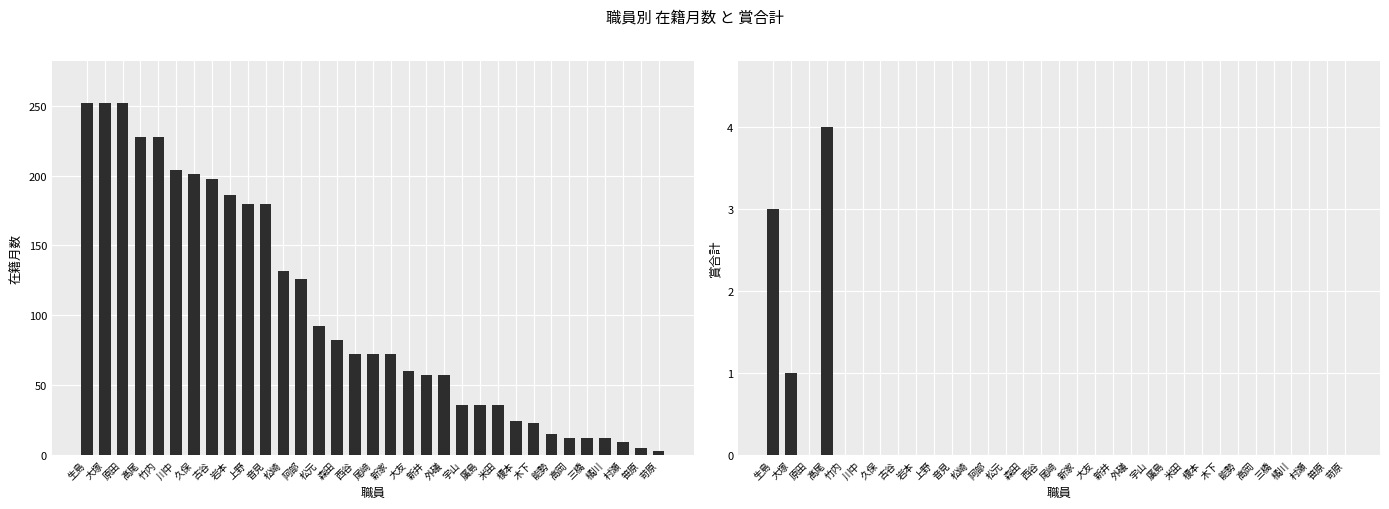

How many bars are there in each group?

2